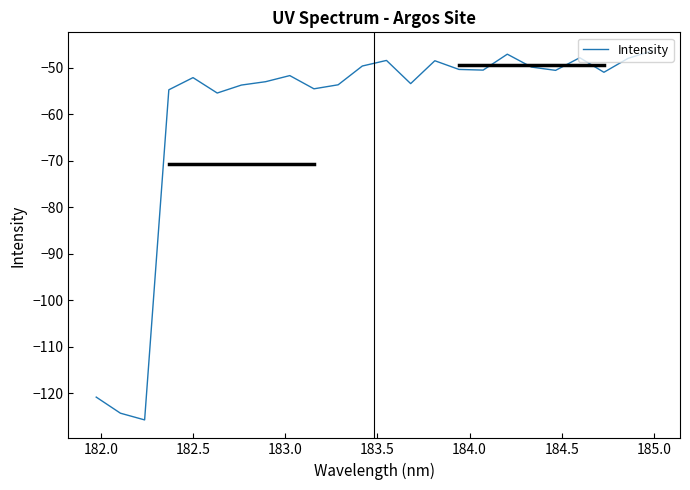

What is the sum of all values?

-1441.3